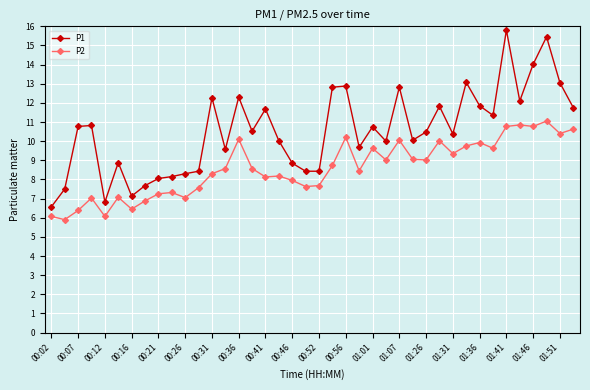

True or false: P2 has more than 1 interior local peaks.

True